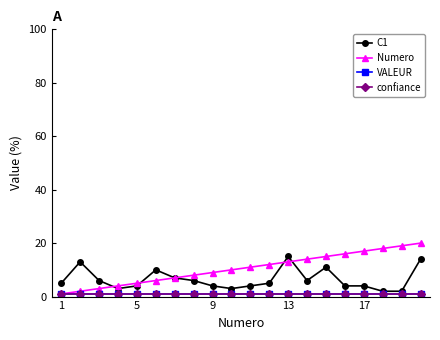

Which series has the largest total across all categories?

Numero